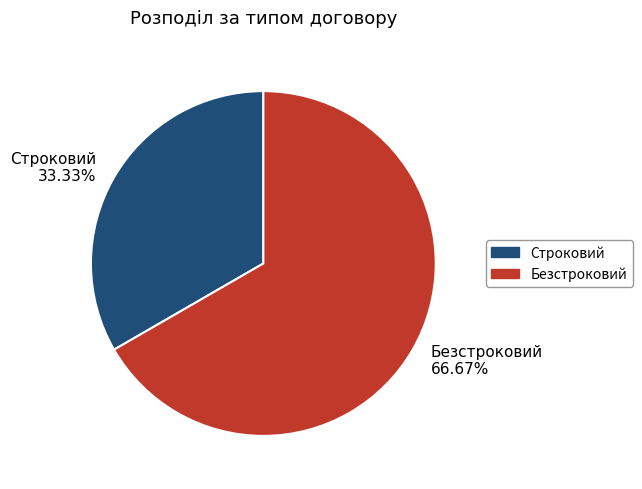

Rank the categories by value from lowest to highest.

Строковий, Безстроковий